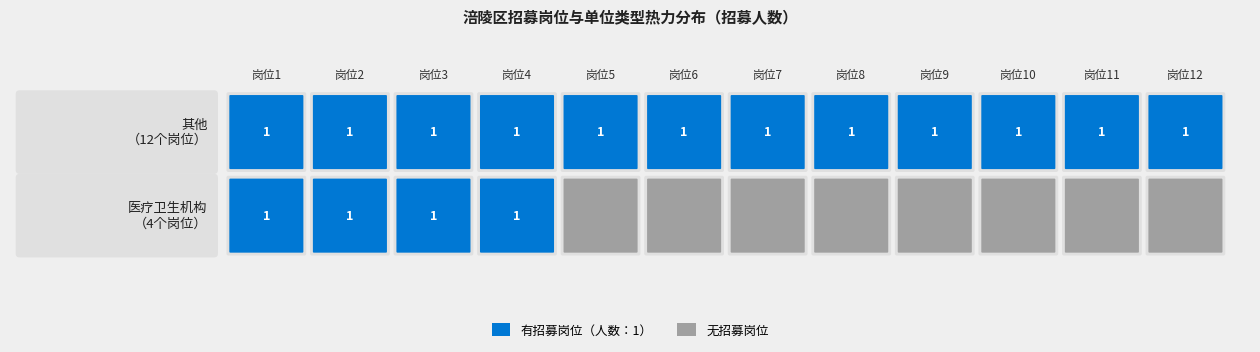

How many data points in 涪陵区
医疗卫生机构 are above 0?

4